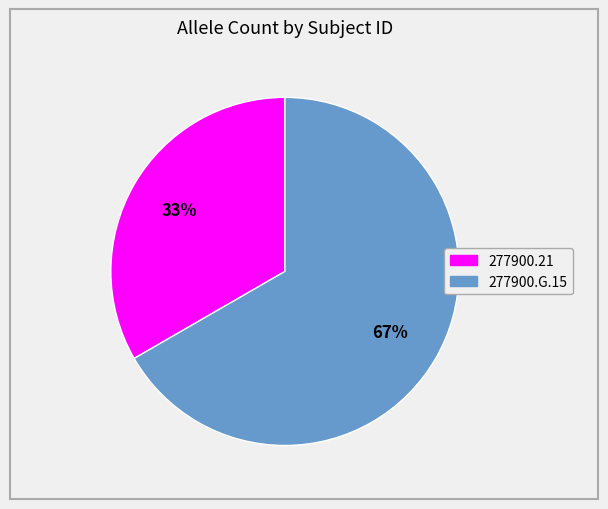

To the nearest percent, what is the combined percentage of 277900.21 and 277900.G.15?

100%